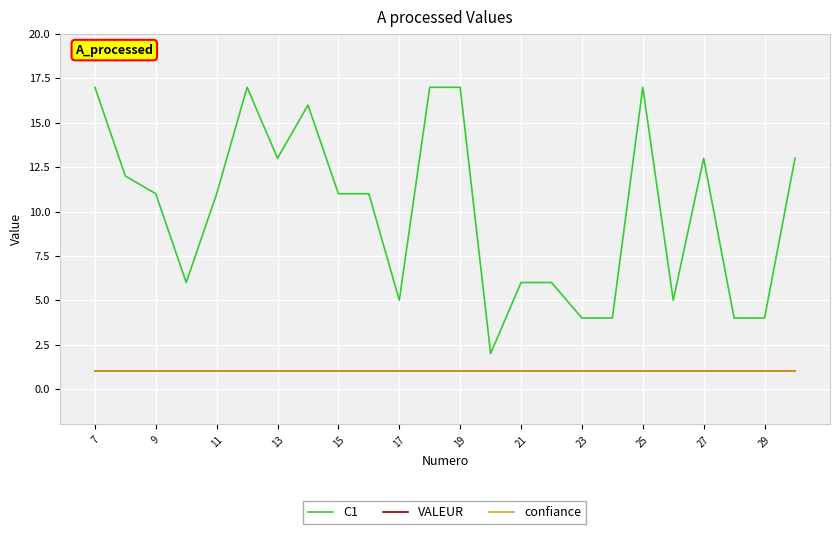

True or false: VALEUR and confiance cross at least once.

False